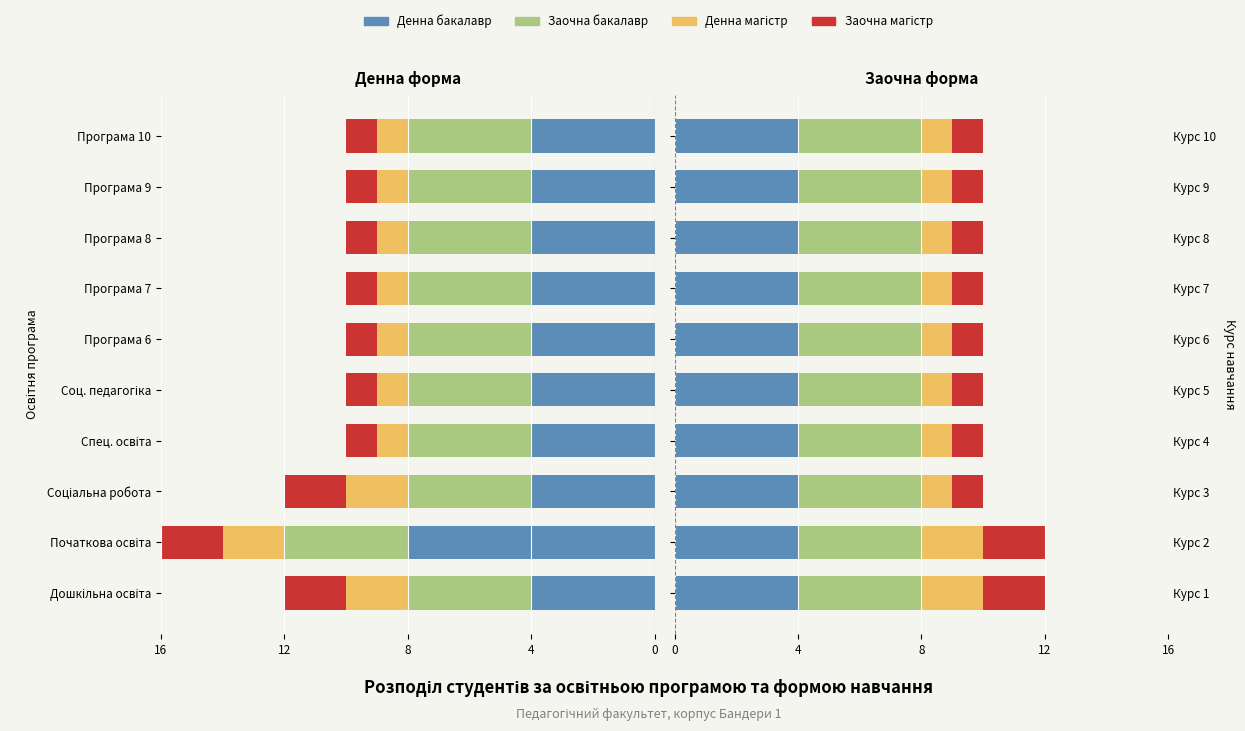

What is the sum of all Заочна магістр values?

12.0